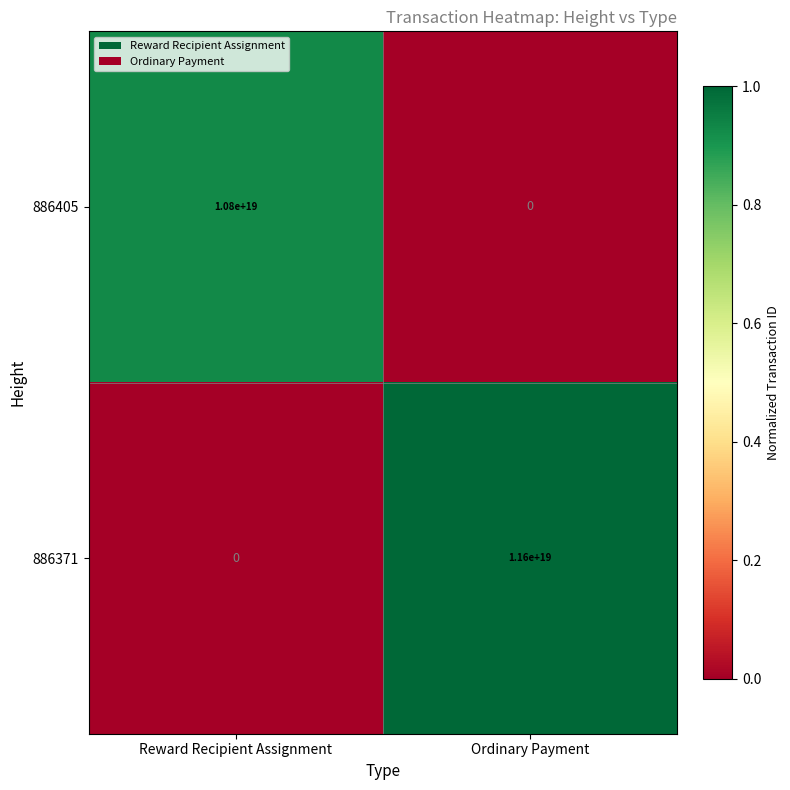

The value of 886405 at Reward Recipient Assignment is 15223427559325143040. True or false?

False